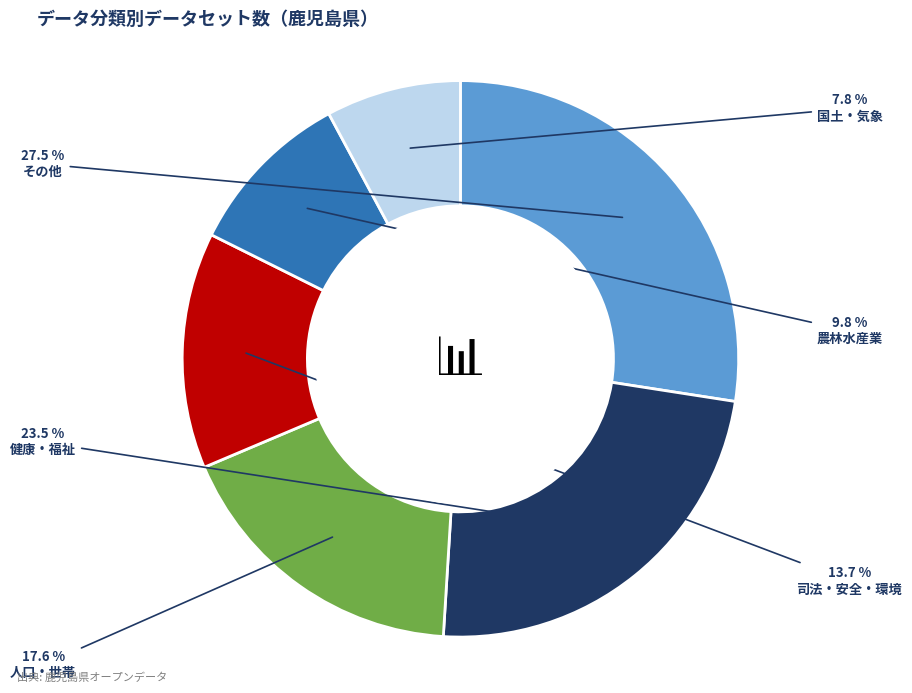

To the nearest percent, what is the difference between the 健康・福祉 and その他 slice percentages?

4%